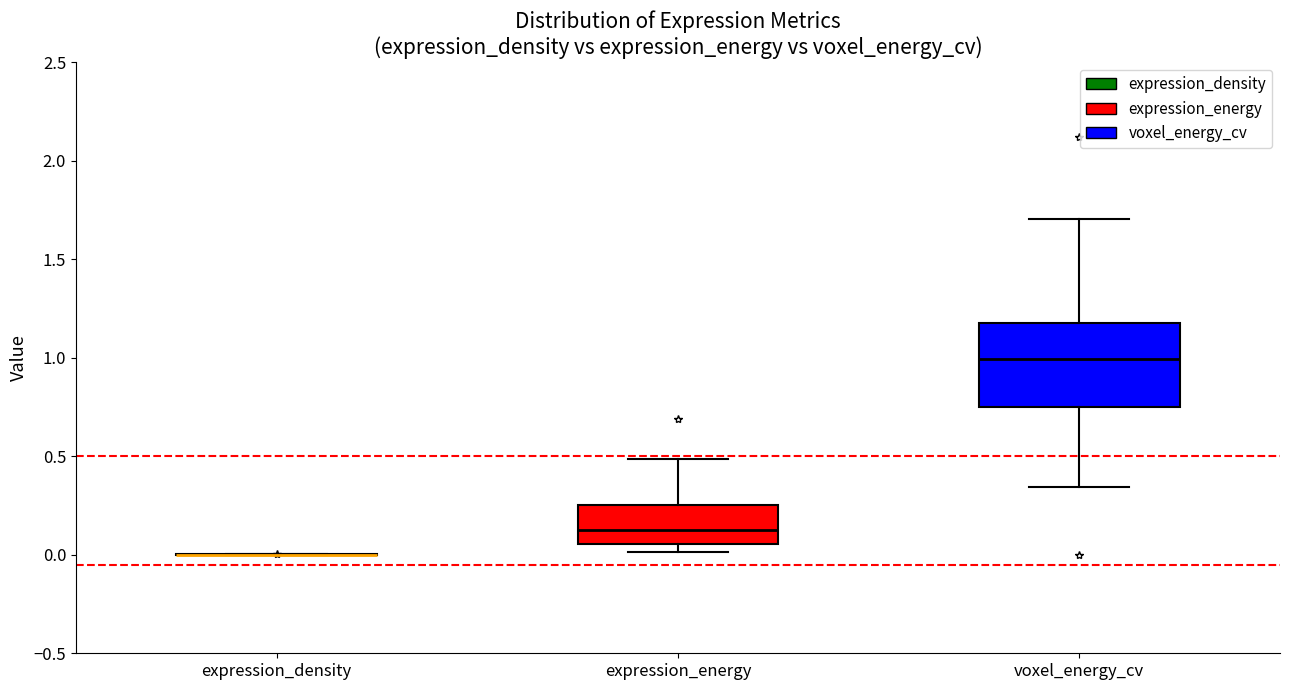

Which box is the tallest, from its lower edge to its upper edge?

voxel_energy_cv